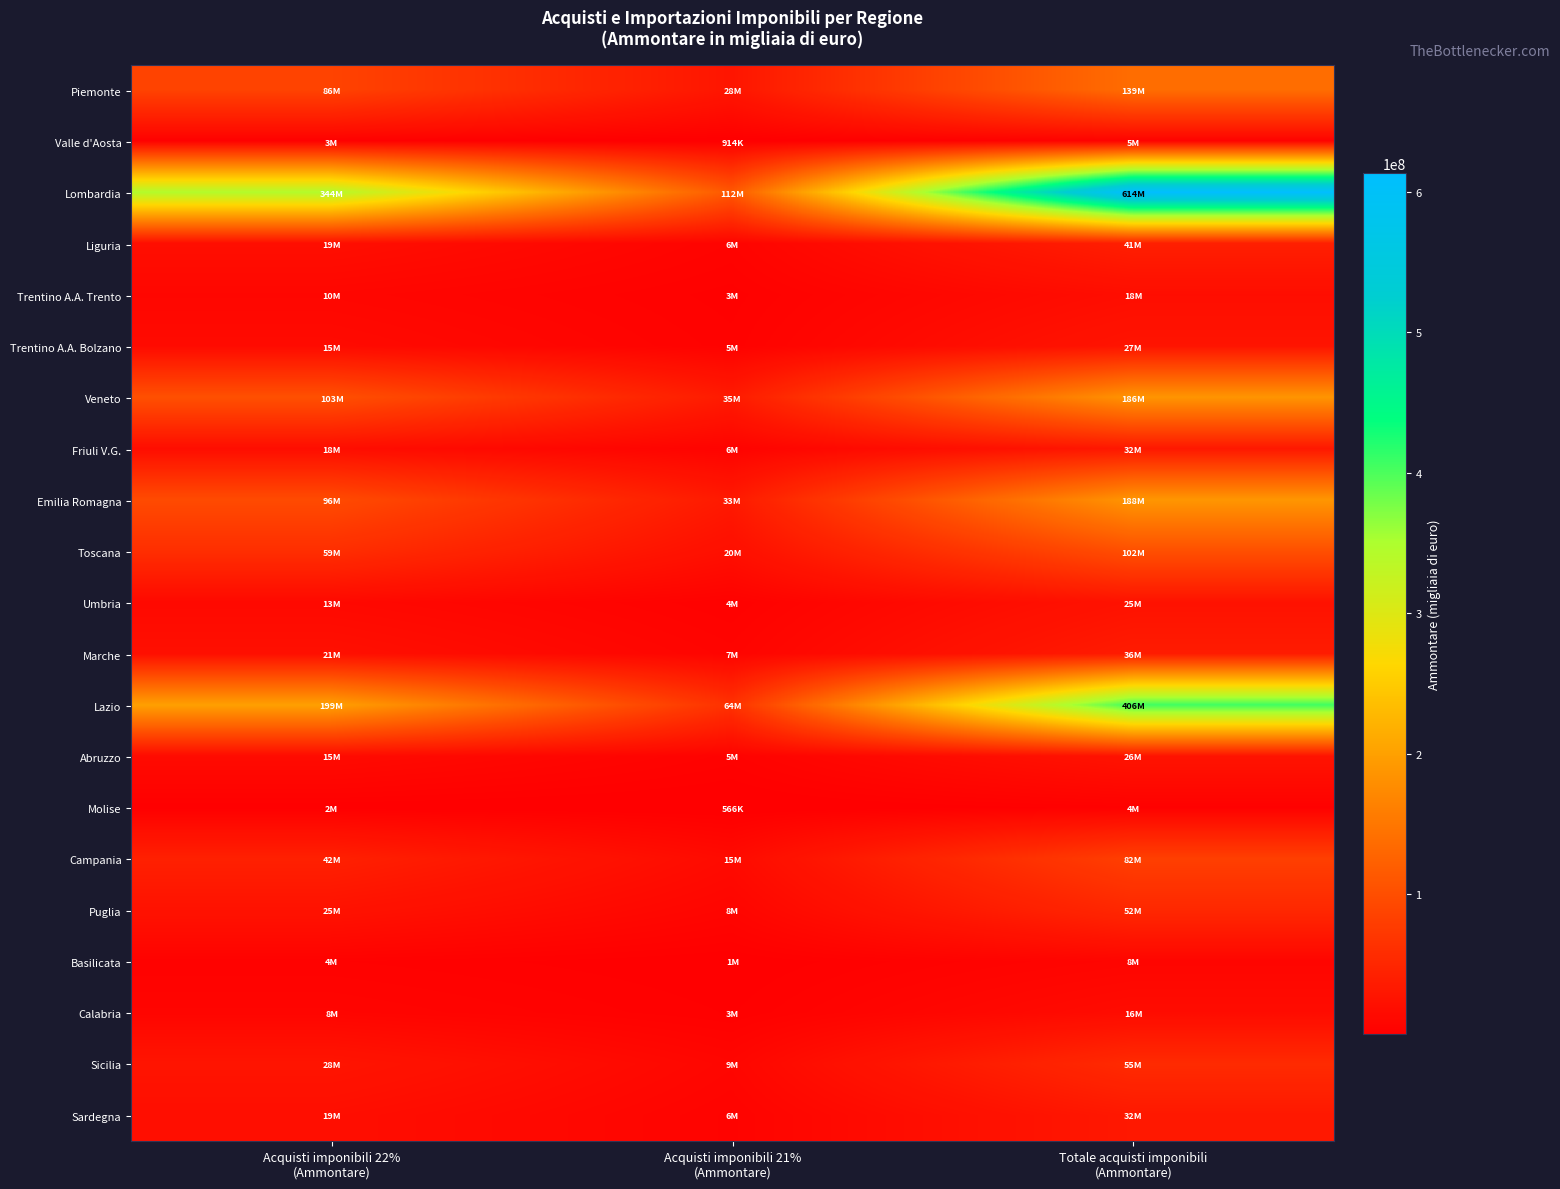

Which category has the lowest value across all series?

Acquisti imponibili 21%
(Ammontare)